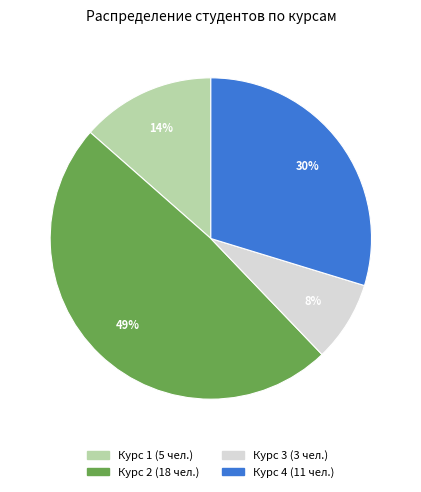

Which has a higher value, Курс 2 or Курс 3?

Курс 2